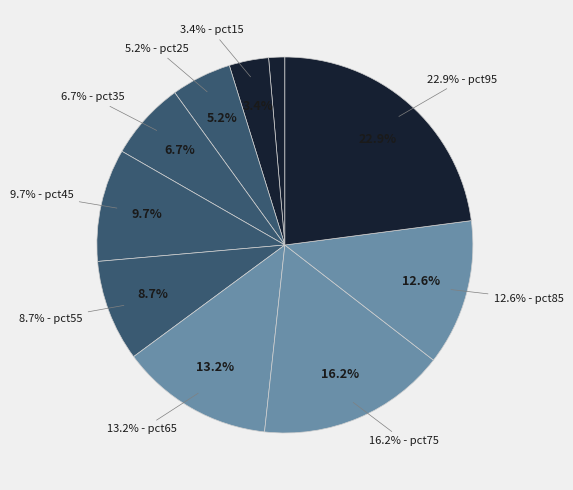

Rank the categories by value from highest to lowest.

pct95, pct75, pct65, pct85, pct45, pct55, pct35, pct25, pct15, pct05